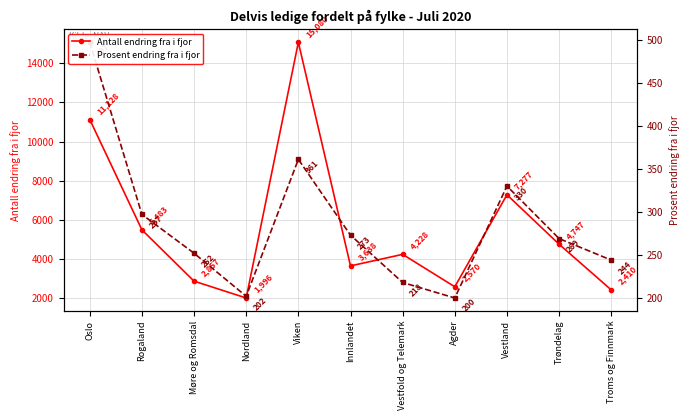

Does the chart display data point markers on the line(s)?

Yes